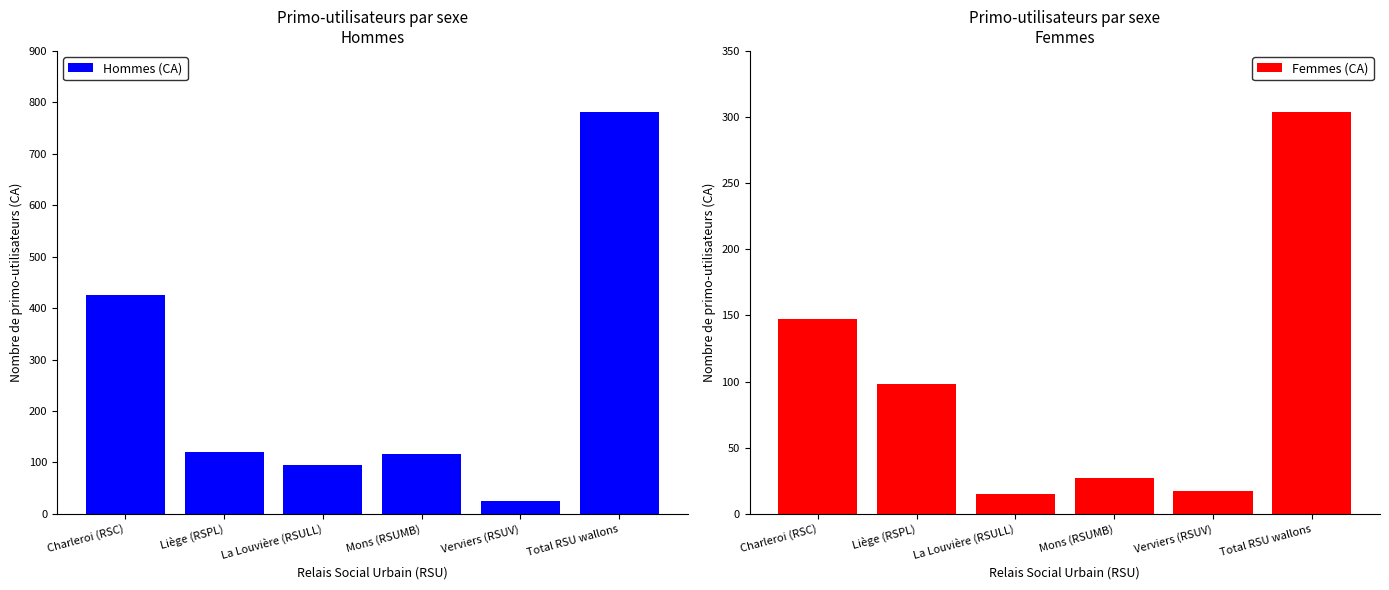

What is the label of the 6th bar from the right?

Charleroi (RSC)